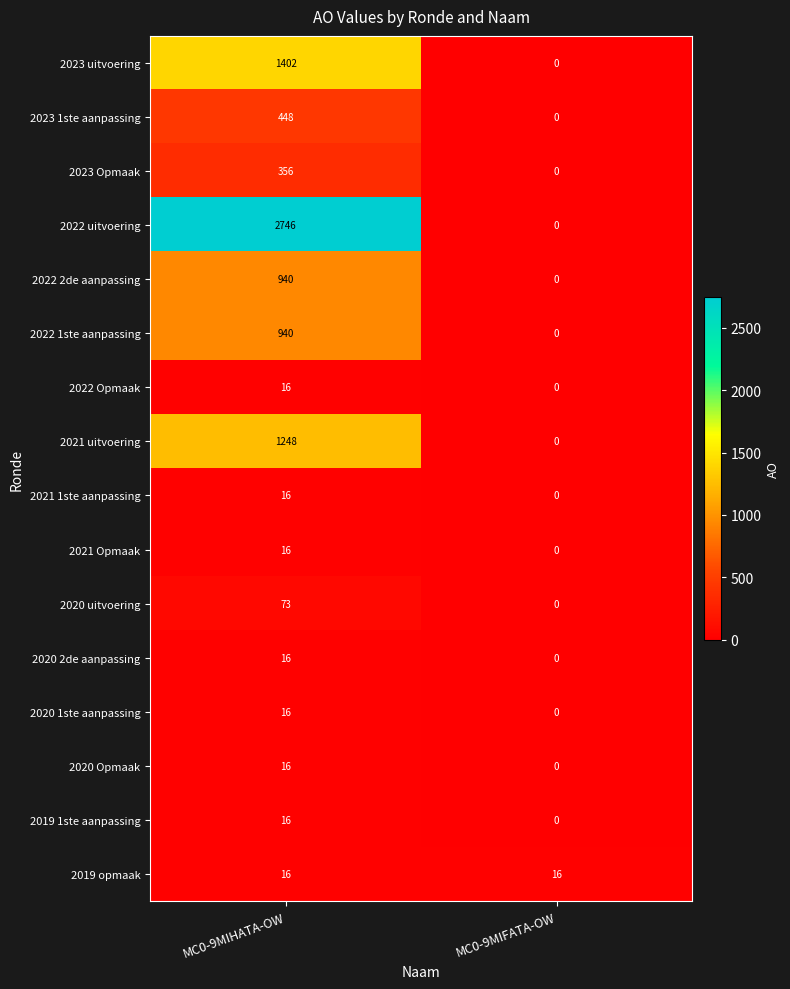

The 2022 2de aanpassing series shows 558 at MC0-9MIHATA-OW. True or false?

False